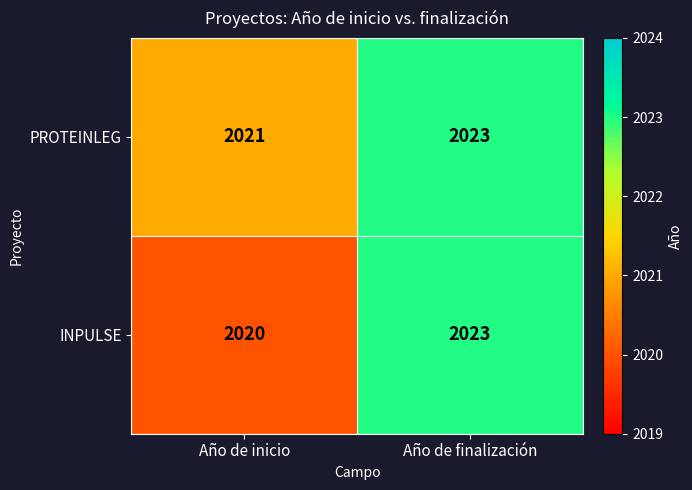

What is the minimum value shown in the chart?

2020